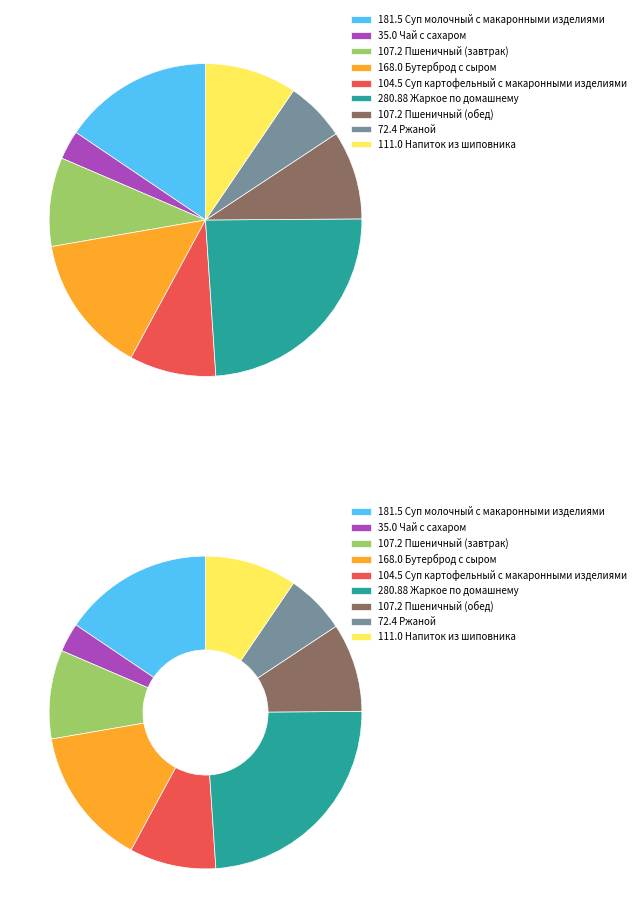

Which category has the smallest portion of the pie?

Чай с сахаром